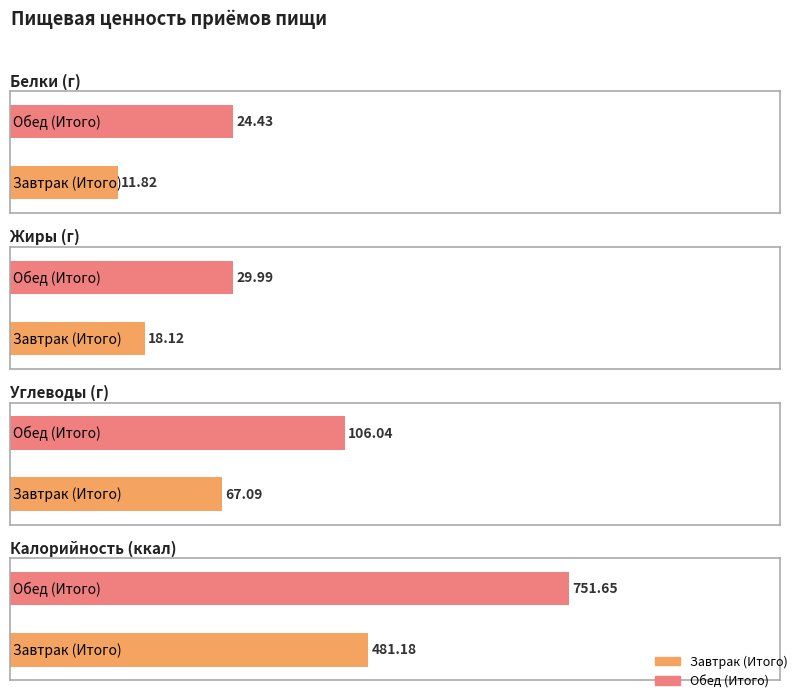

Reading left to right, what are all the values shown in this chart?

Белки: Завтрак (Итого)=11.8	Обед (Итого)=24.4
Жиры: Завтрак (Итого)=18.1	Обед (Итого)=30.0
Углеводы: Завтрак (Итого)=67.1	Обед (Итого)=106.0
Калорийность: Завтрак (Итого)=481.2	Обед (Итого)=751.6